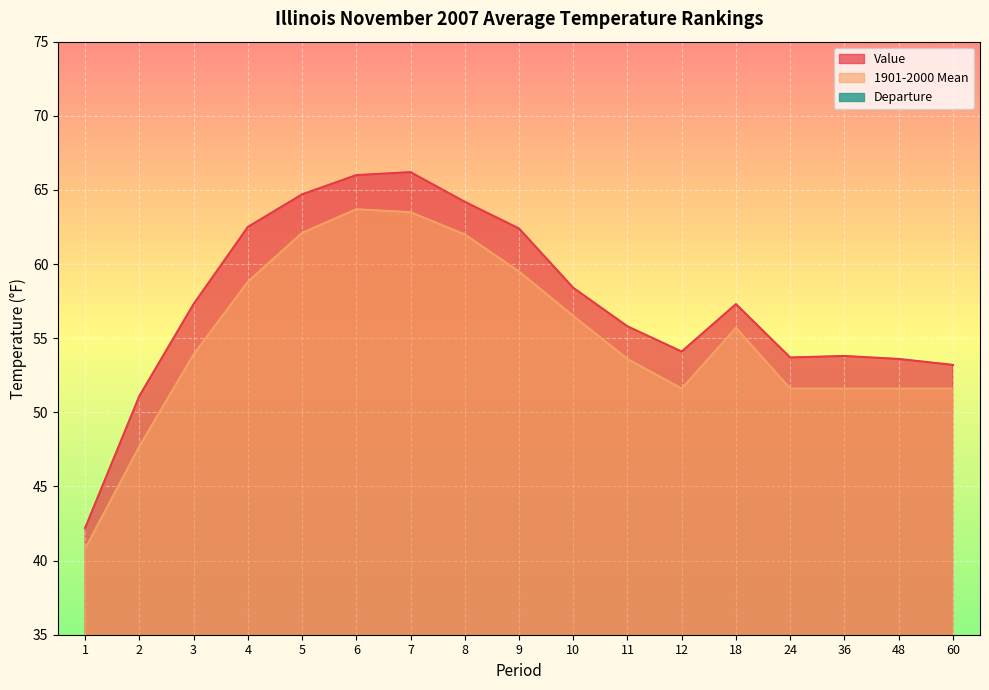

True or false: Value and 1901-2000 Mean intersect in this chart.

False